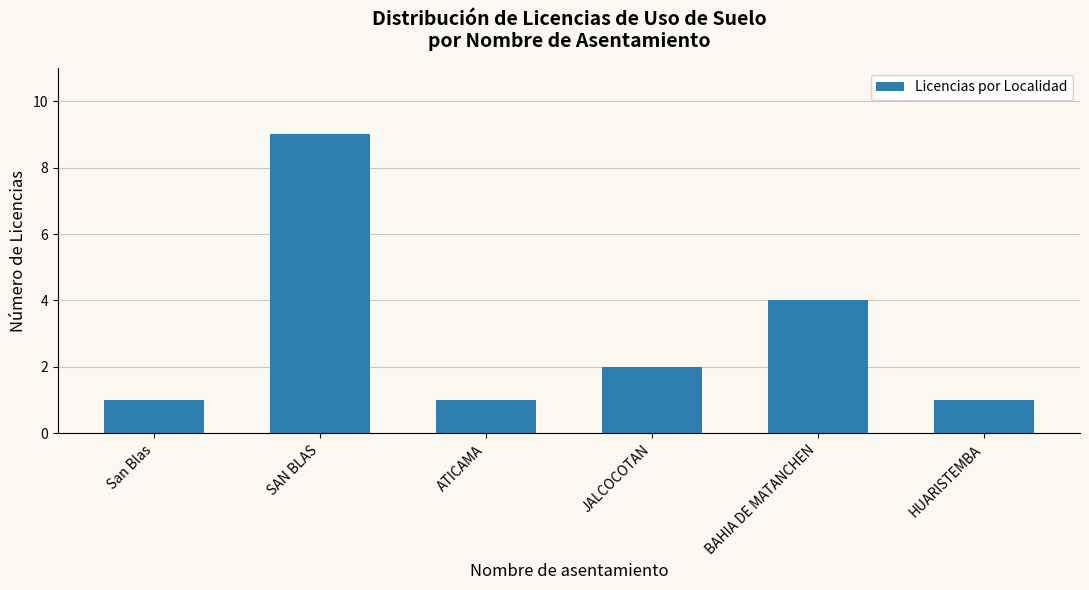

What is the label of the 1st bar from the right?

HUARISTEMBA